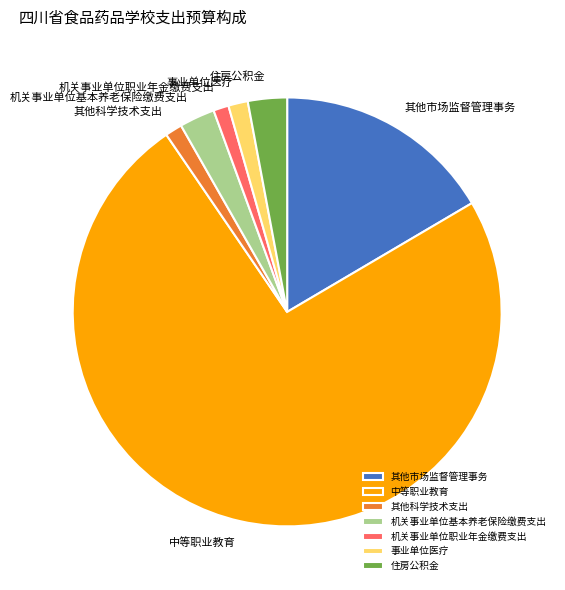

What is the ratio of the value at 事业单位医疗 to the value at 机关事业单位基本养老保险缴费支出?

0.6